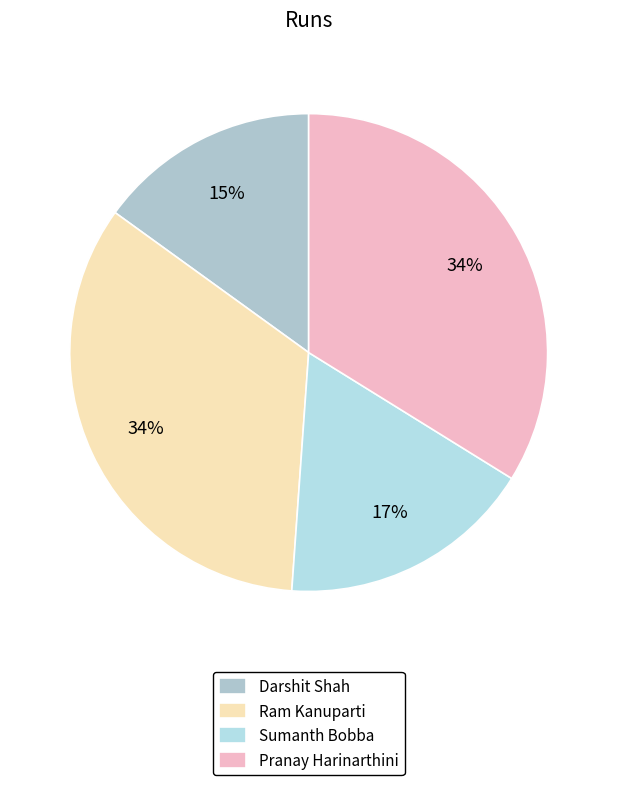

How many segments does this pie chart have?

4